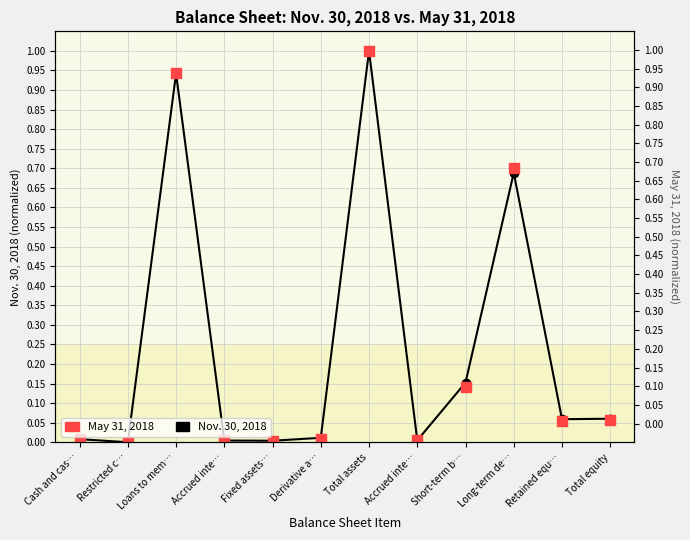

At how many categories does at least one series exceed 0?

11